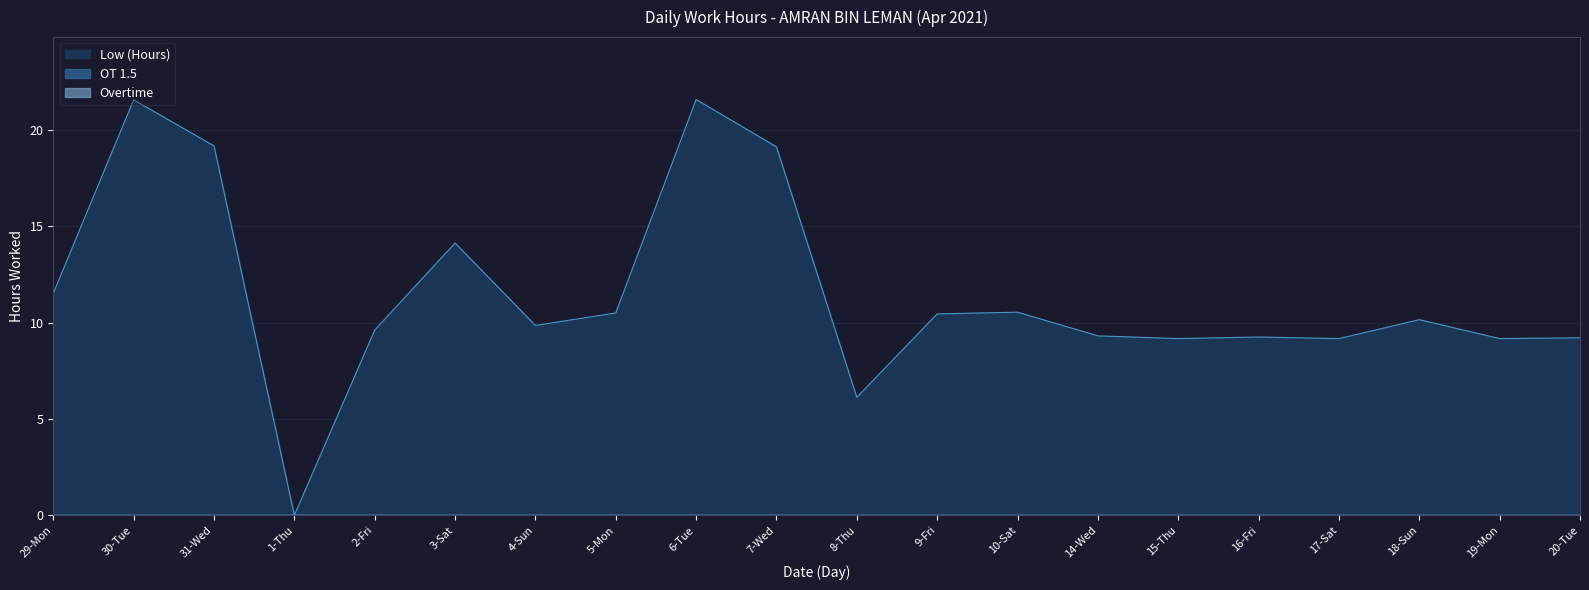

What is the label of the 16th point from the right?

2-Fri